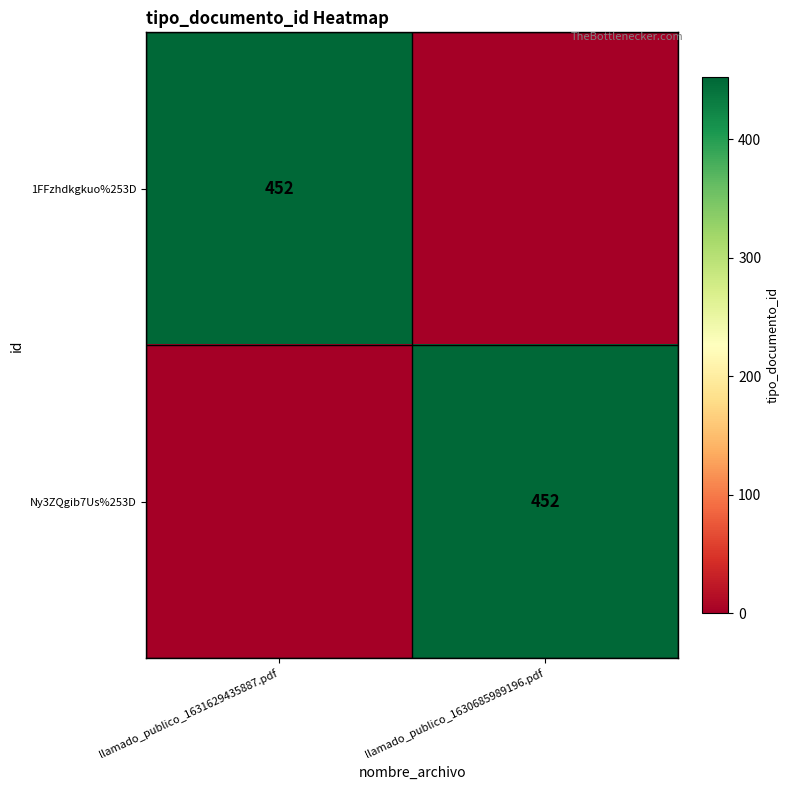

What is the total value across all series at llamado_publico_1630685989196.pdf?

452